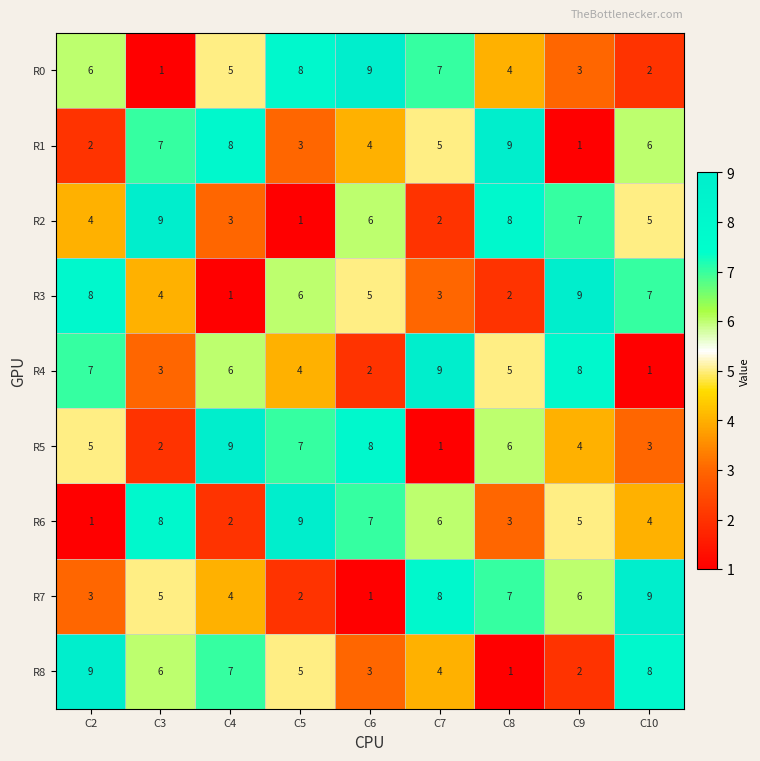

Which series changed the most between C4 and C5?

R6